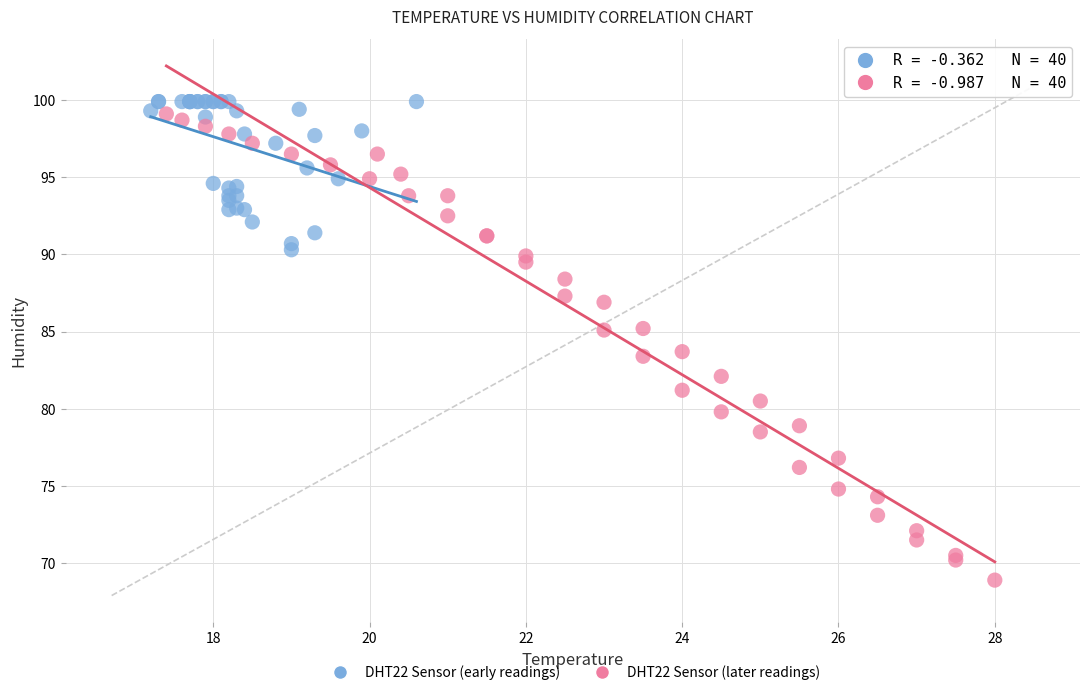

Which series reaches the minimum Y coordinate?

DHT22 Sensor (later readings)